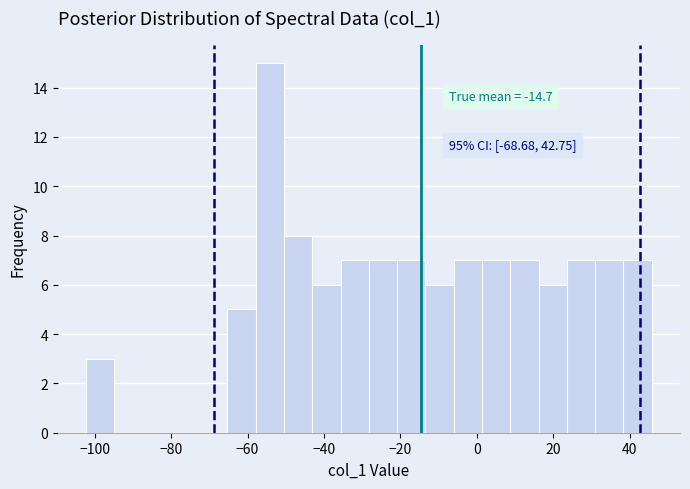

Around what value on the x-axis is the tallest bar? Give the approximate position of its centre, as read against the axis.

-54